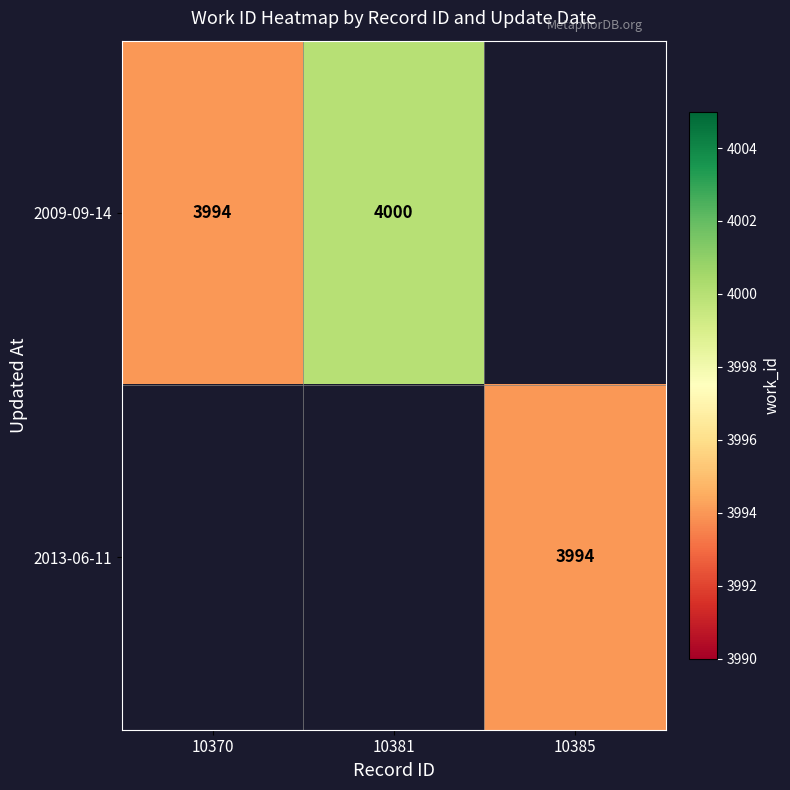

Is it true that 2009-09-14 equals 4000 at 10381?

True